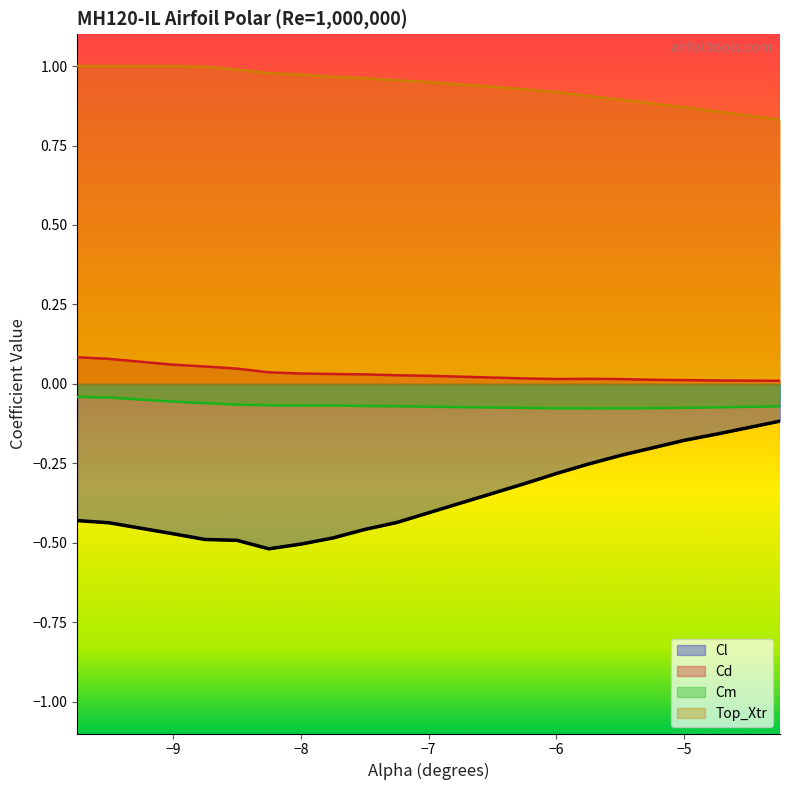

Rank the series at −7 from lowest to highest value.

Cl, Cm, Cd, Top_Xtr